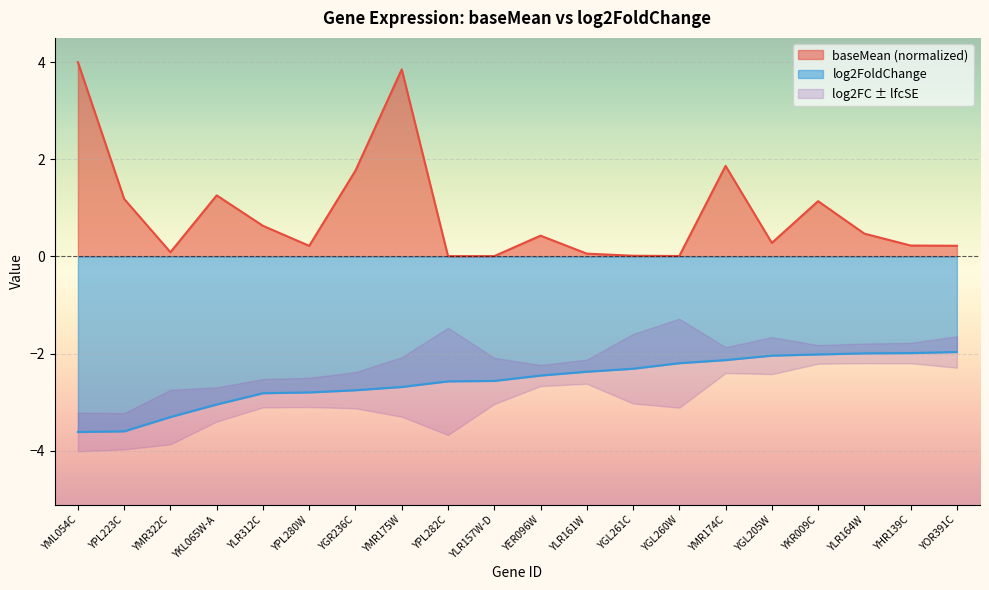

True or false: baseMean and log2FoldChange cross at least once.

False